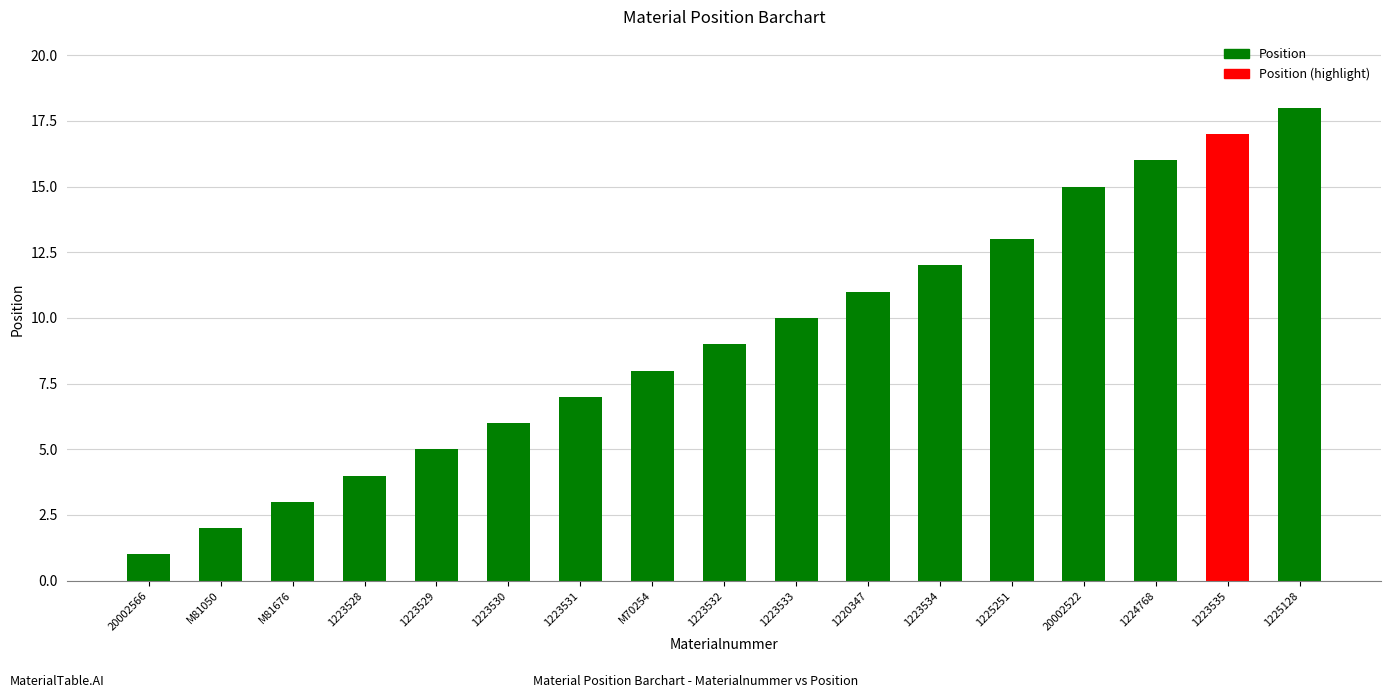

Count the number of values greater than 9.

8